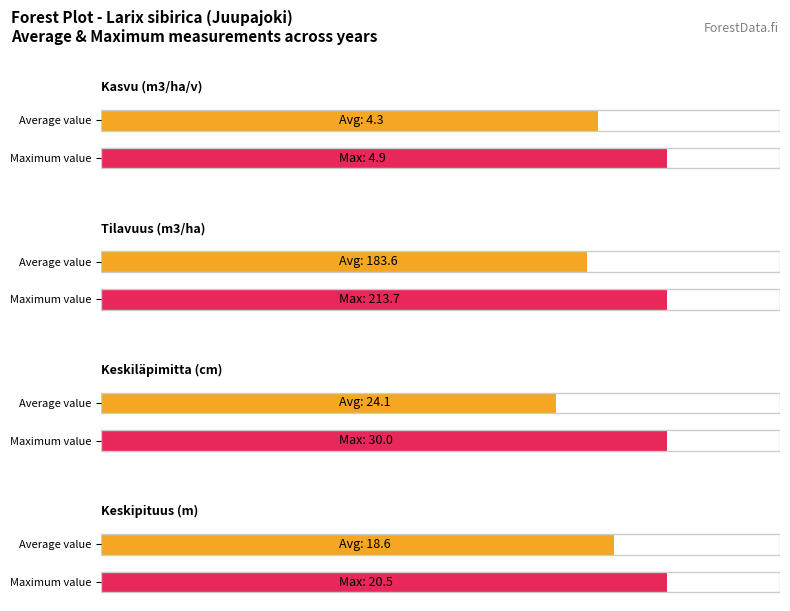

Which series has the largest total across all categories?

Tilavuus